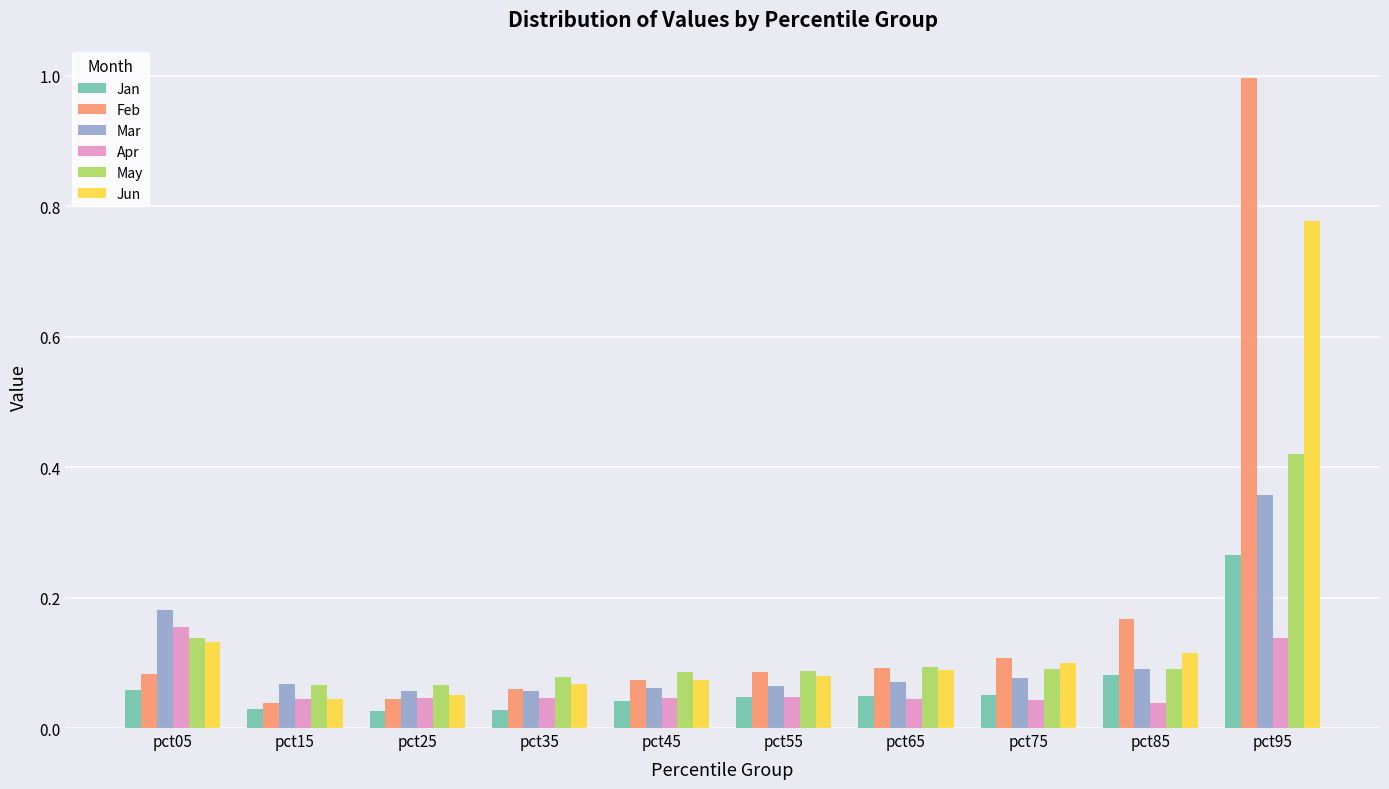

Which series changed the most between pct05 and pct45?

Mar